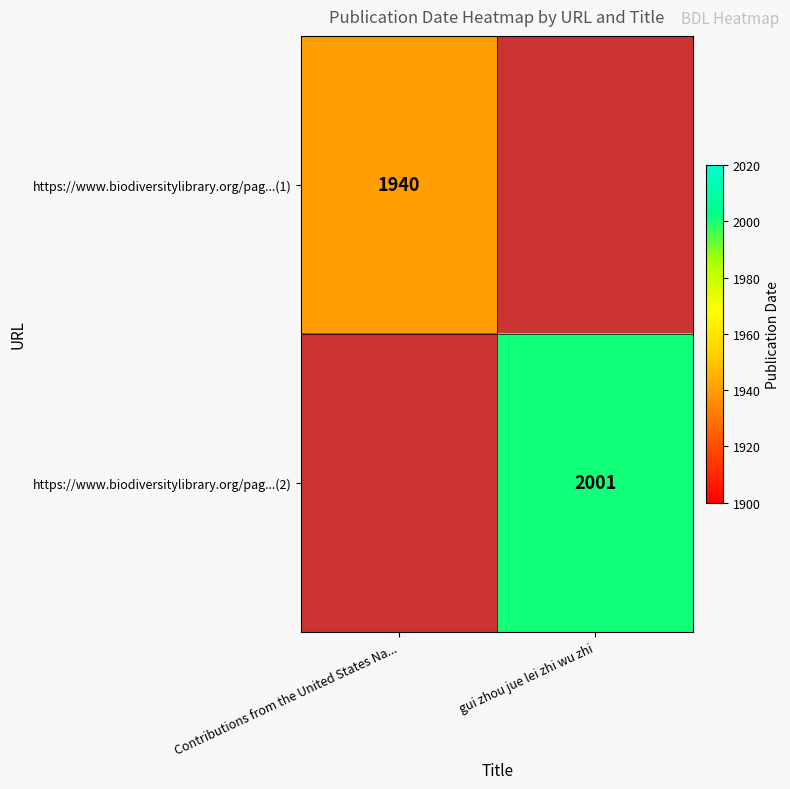

The https://www.biodiversitylibrary.org/pag...(2) series shows 2001 at gui zhou jue lei zhi wu zhi. True or false?

True